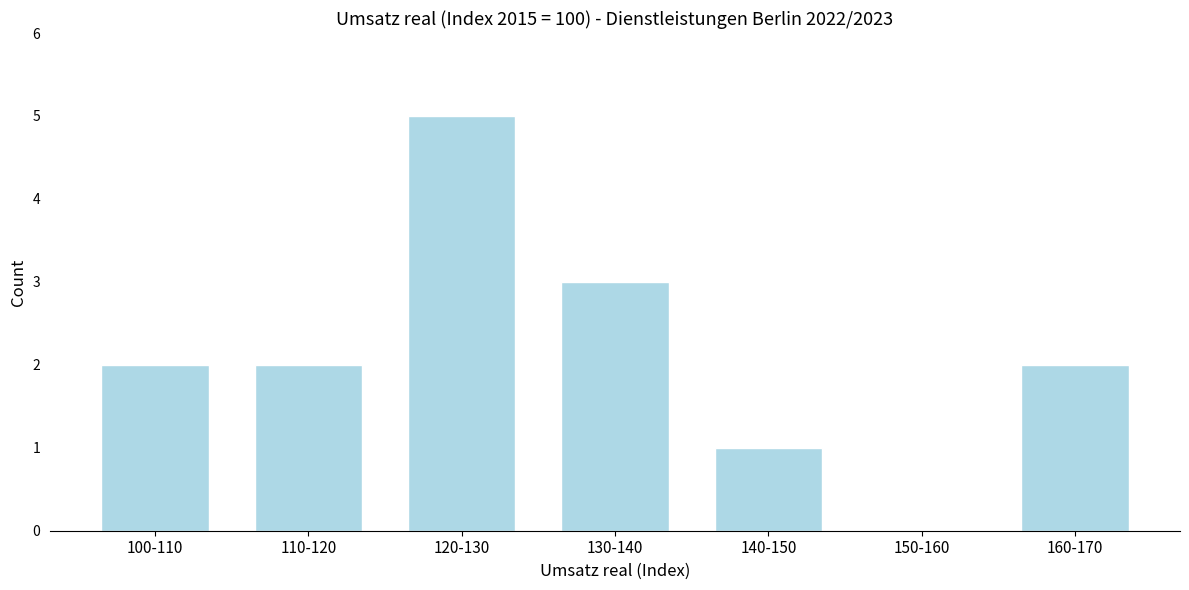

Reading left to right, transcribe all the data shown in this chart.

100-110=2	110-120=2	120-130=5	130-140=3	140-150=1	150-160=0	160-170=2